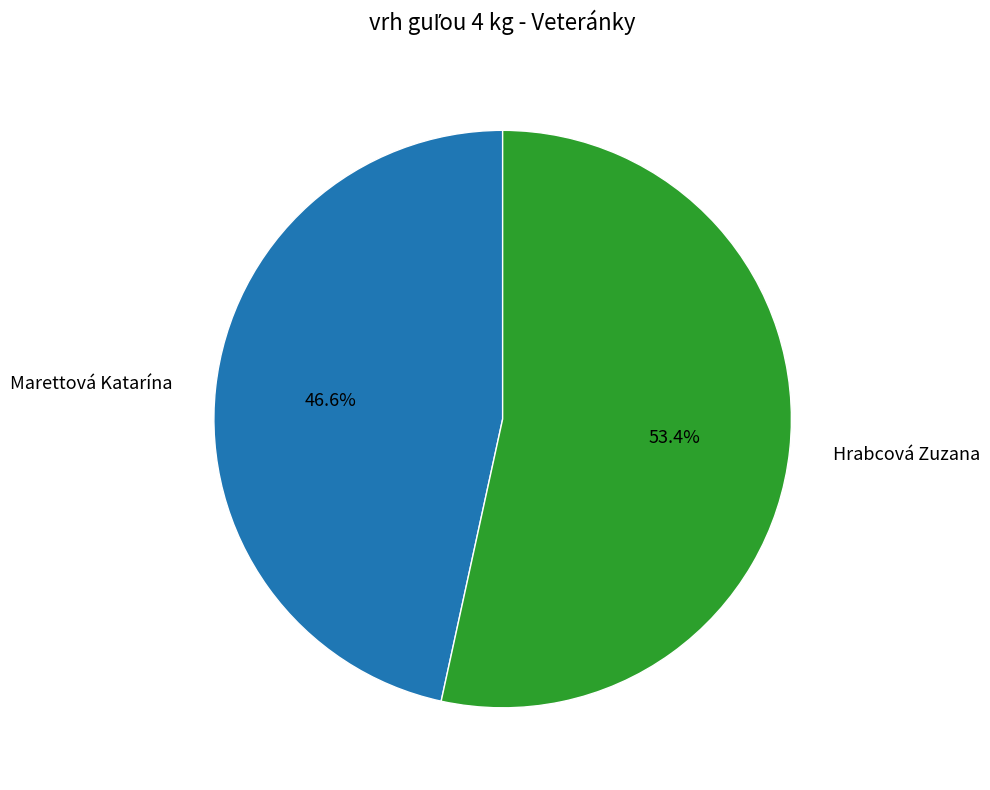

What percentage do Hrabcová Zuzana and Marettová Katarína together represent?

100.0%